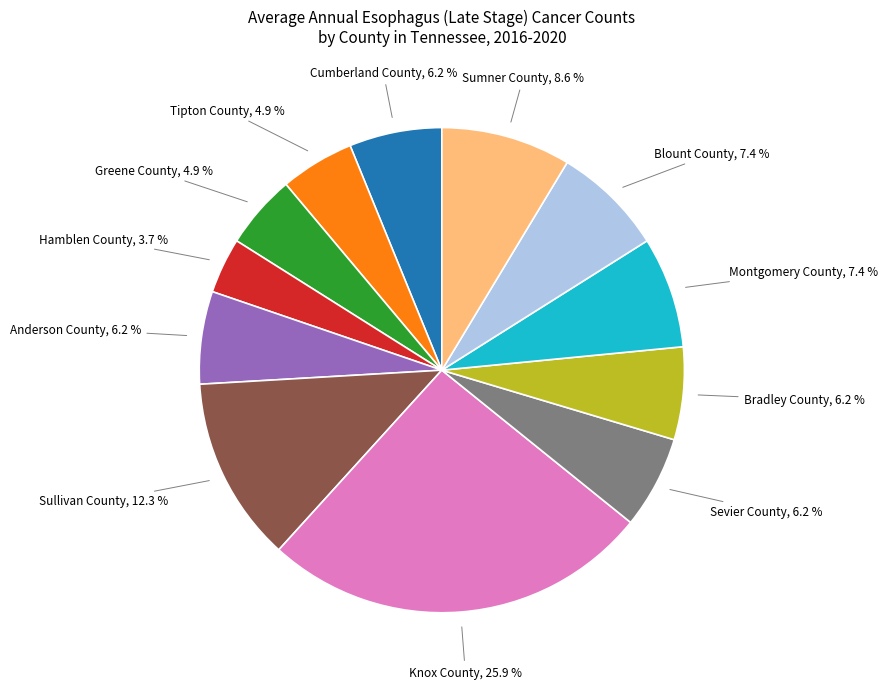

Does any single category account for the majority?

No